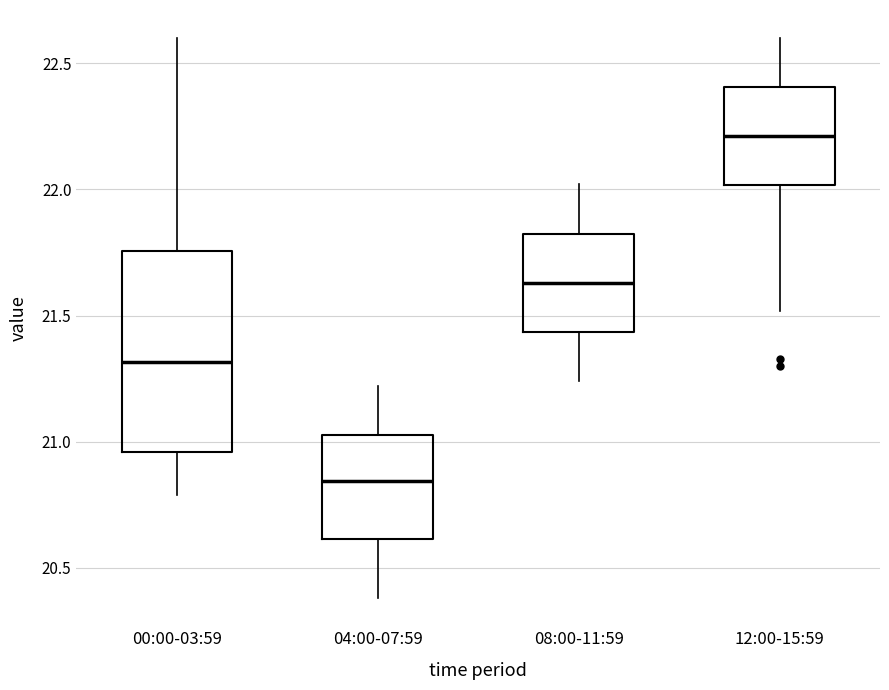

Where does the median line of the box for 08:00-11:59 sit on the y-axis? The values are not printed on the chart, so give them approximately, as read against the axis.

21.65